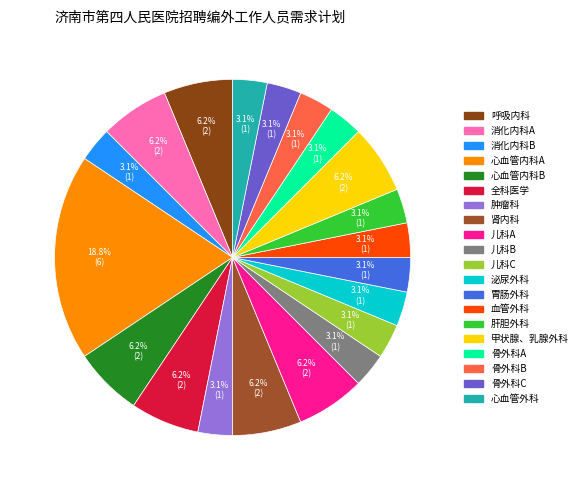

To the nearest percent, what is the difference between the 甲状腺、乳腺外科 and 肝胆外科 slice percentages?

3%